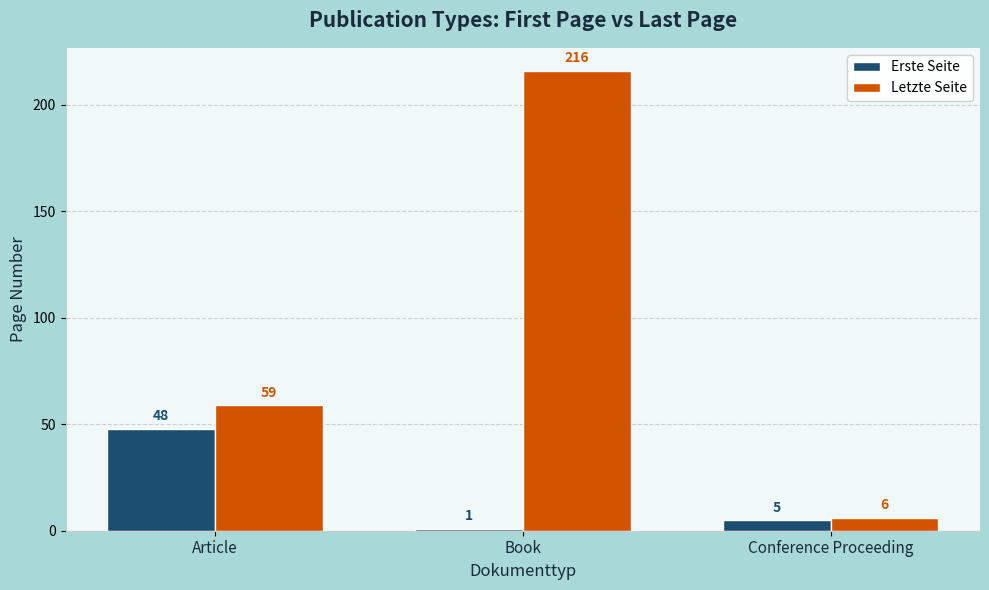

At which label is Letzte Seite closest to 111?

Article